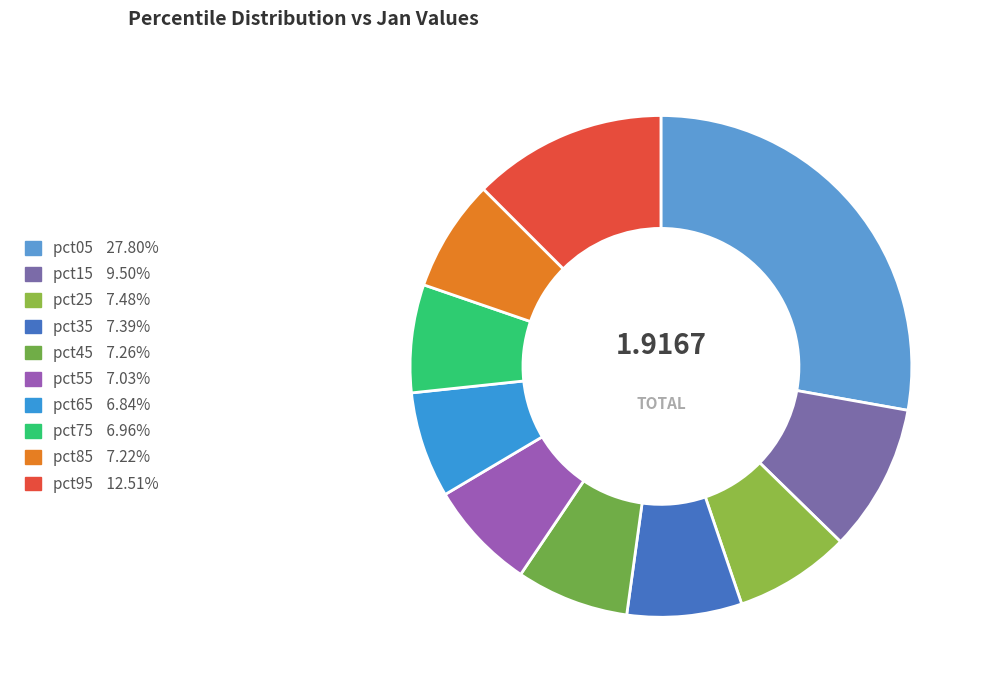

To the nearest percent, what percentage of the pie is pct05?

28%